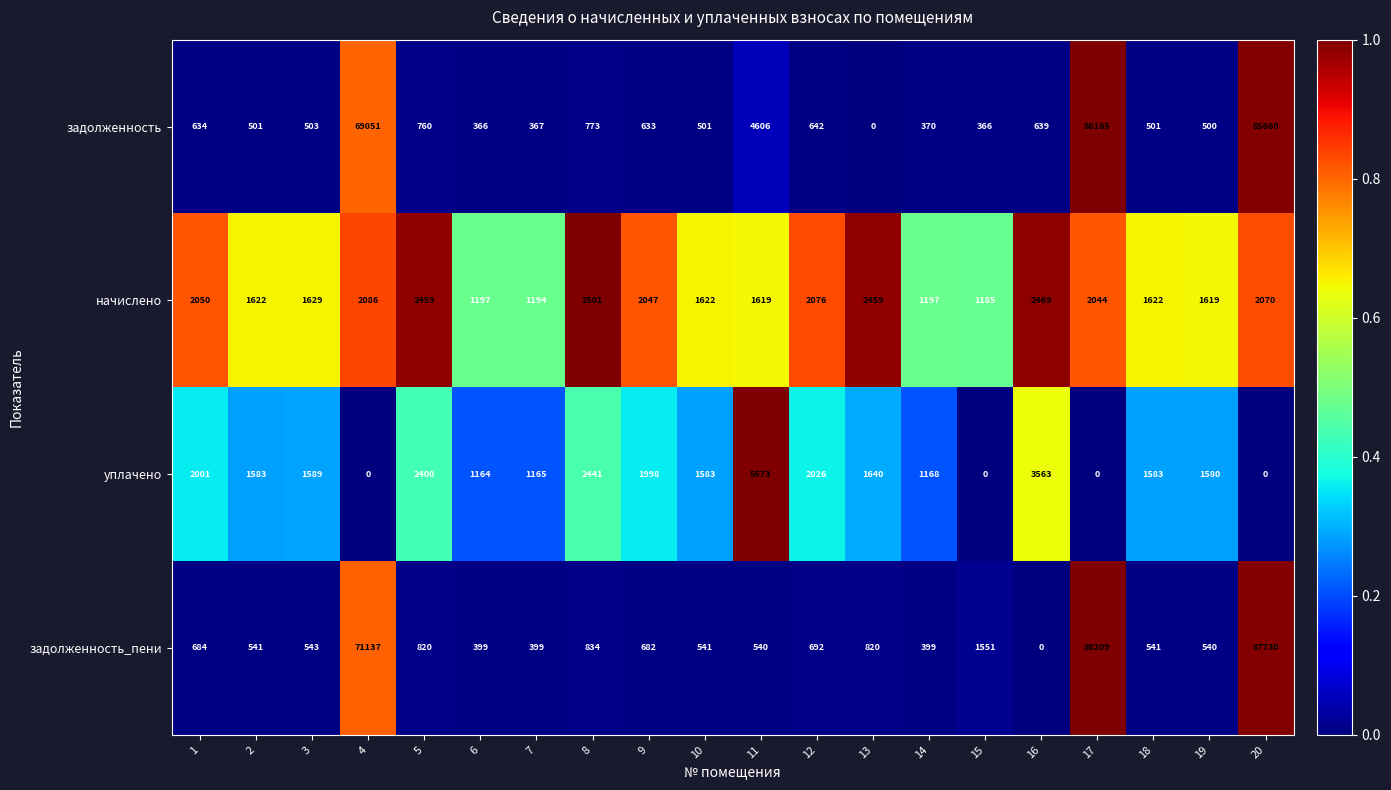

At which label does задолженность reach its minimum?

13